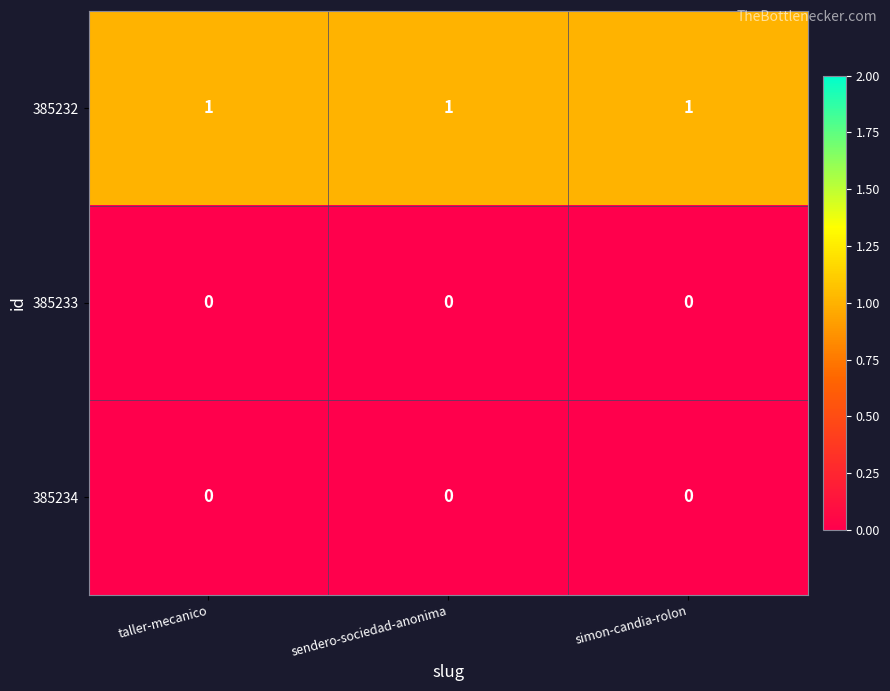

What is the difference between the highest and lowest values at simon-candia-rolon?

1